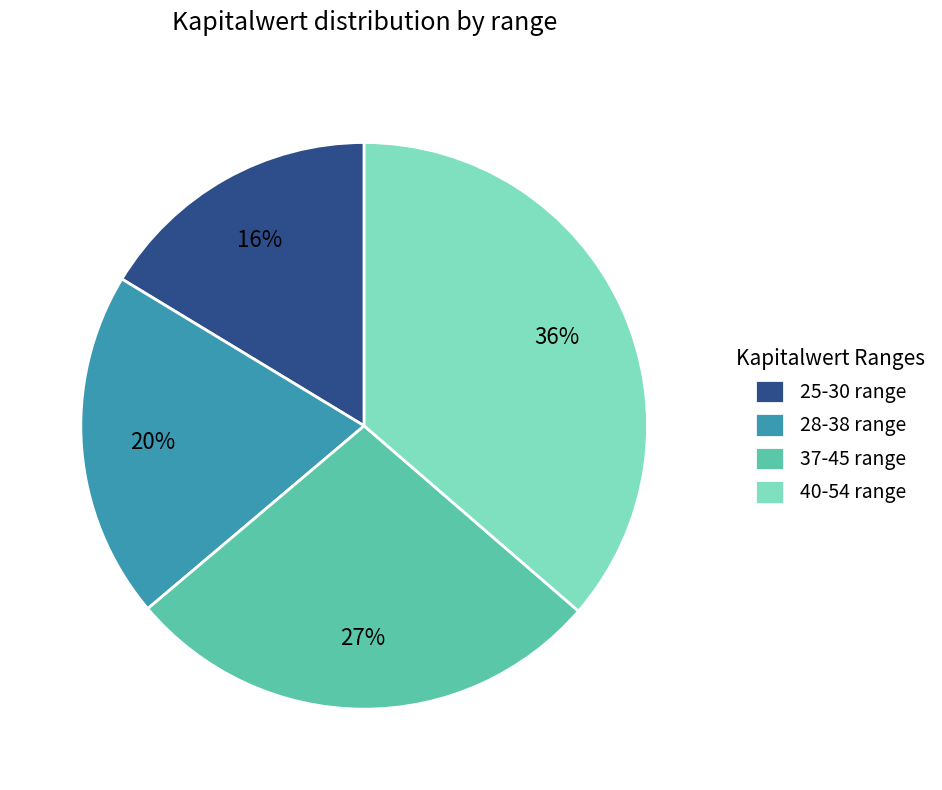

Is the sum of 37-45 range and 25-30 range greater than half?

No